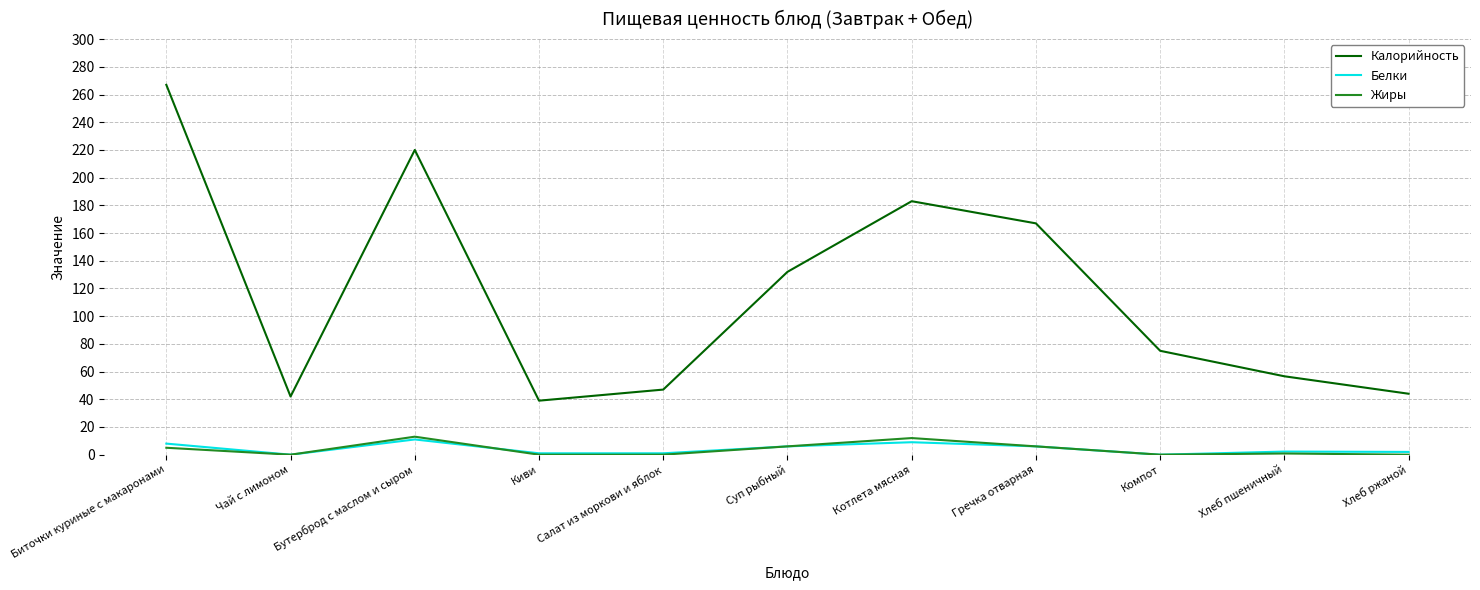

What is the maximum value shown in the chart?

267.0